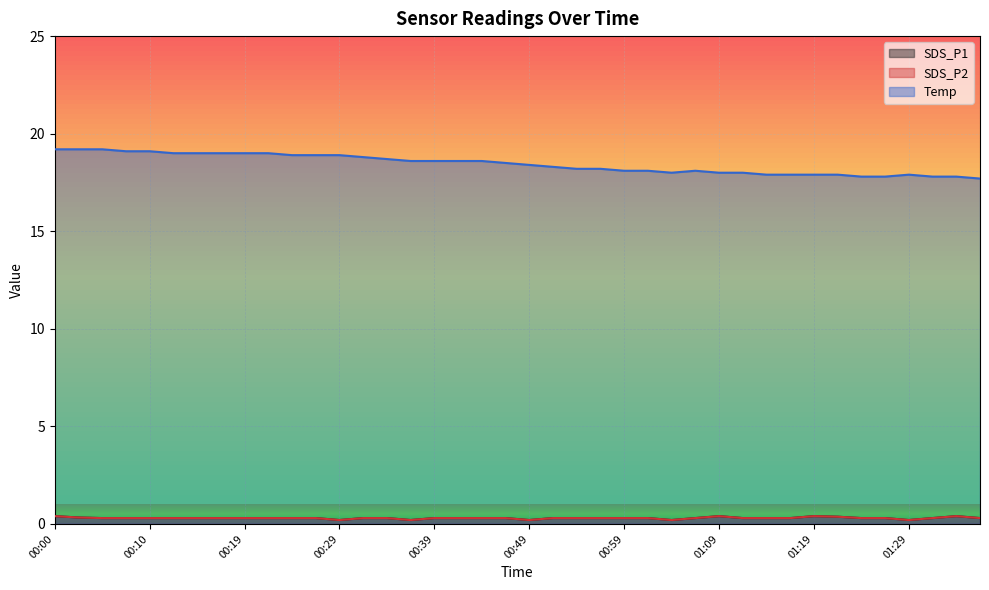

Reading left to right, transcribe all the data shown in this chart.

SDS_P1: 00:00=0.4	00:02=0.3	00:05=0.3	00:07=0.3	00:10=0.3	00:12=0.3	00:14=0.3	00:17=0.3	00:19=0.3	00:22=0.3	00:25=0.3	00:27=0.3	00:29=0.2	00:32=0.3	00:34=0.3	00:37=0.2	00:39=0.3	00:42=0.3	00:44=0.3	00:46=0.3	00:49=0.2	00:51=0.3	00:54=0.3	00:57=0.3	00:59=0.3	01:02=0.3	01:04=0.2	01:07=0.3	01:09=0.4	01:11=0.3	01:14=0.3	01:16=0.3	01:19=0.4	01:22=0.4	01:24=0.3	01:26=0.3	01:29=0.2	01:31=0.3	01:34=0.4	01:36=0.3
SDS_P2: 00:00=0.4	00:02=0.3	00:05=0.3	00:07=0.3	00:10=0.3	00:12=0.3	00:14=0.3	00:17=0.3	00:19=0.3	00:22=0.3	00:25=0.3	00:27=0.3	00:29=0.2	00:32=0.3	00:34=0.3	00:37=0.2	00:39=0.3	00:42=0.3	00:44=0.3	00:46=0.3	00:49=0.2	00:51=0.3	00:54=0.3	00:57=0.3	00:59=0.3	01:02=0.3	01:04=0.2	01:07=0.3	01:09=0.4	01:11=0.3	01:14=0.3	01:16=0.3	01:19=0.4	01:22=0.4	01:24=0.3	01:26=0.3	01:29=0.2	01:31=0.3	01:34=0.4	01:36=0.3
Temp: 00:00=19.2	00:02=19.2	00:05=19.2	00:07=19.1	00:10=19.1	00:12=19.0	00:14=19.0	00:17=19.0	00:19=19.0	00:22=19.0	00:25=18.9	00:27=18.9	00:29=18.9	00:32=18.8	00:34=18.7	00:37=18.6	00:39=18.6	00:42=18.6	00:44=18.6	00:46=18.5	00:49=18.4	00:51=18.3	00:54=18.2	00:57=18.2	00:59=18.1	01:02=18.1	01:04=18.0	01:07=18.1	01:09=18.0	01:11=18.0	01:14=17.9	01:16=17.9	01:19=17.9	01:22=17.9	01:24=17.8	01:26=17.8	01:29=17.9	01:31=17.8	01:34=17.8	01:36=17.7